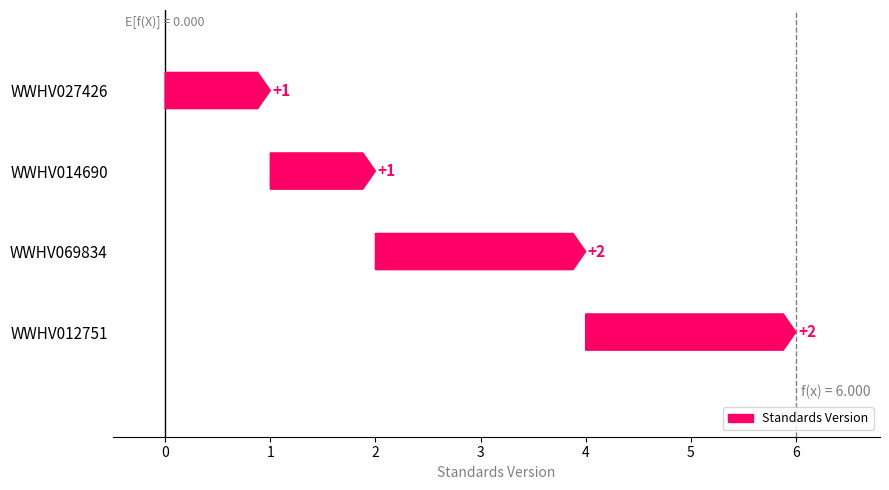

Approximately how many times larger is the value at WWHV069834 compared to WWHV014690?

2.0